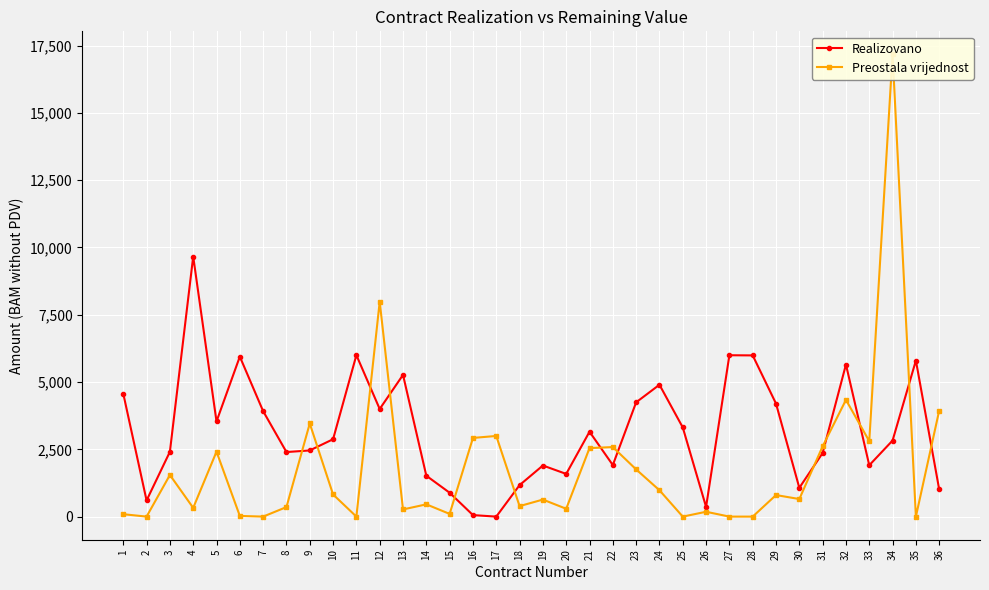

Which series has the largest total across all categories?

Realizovano